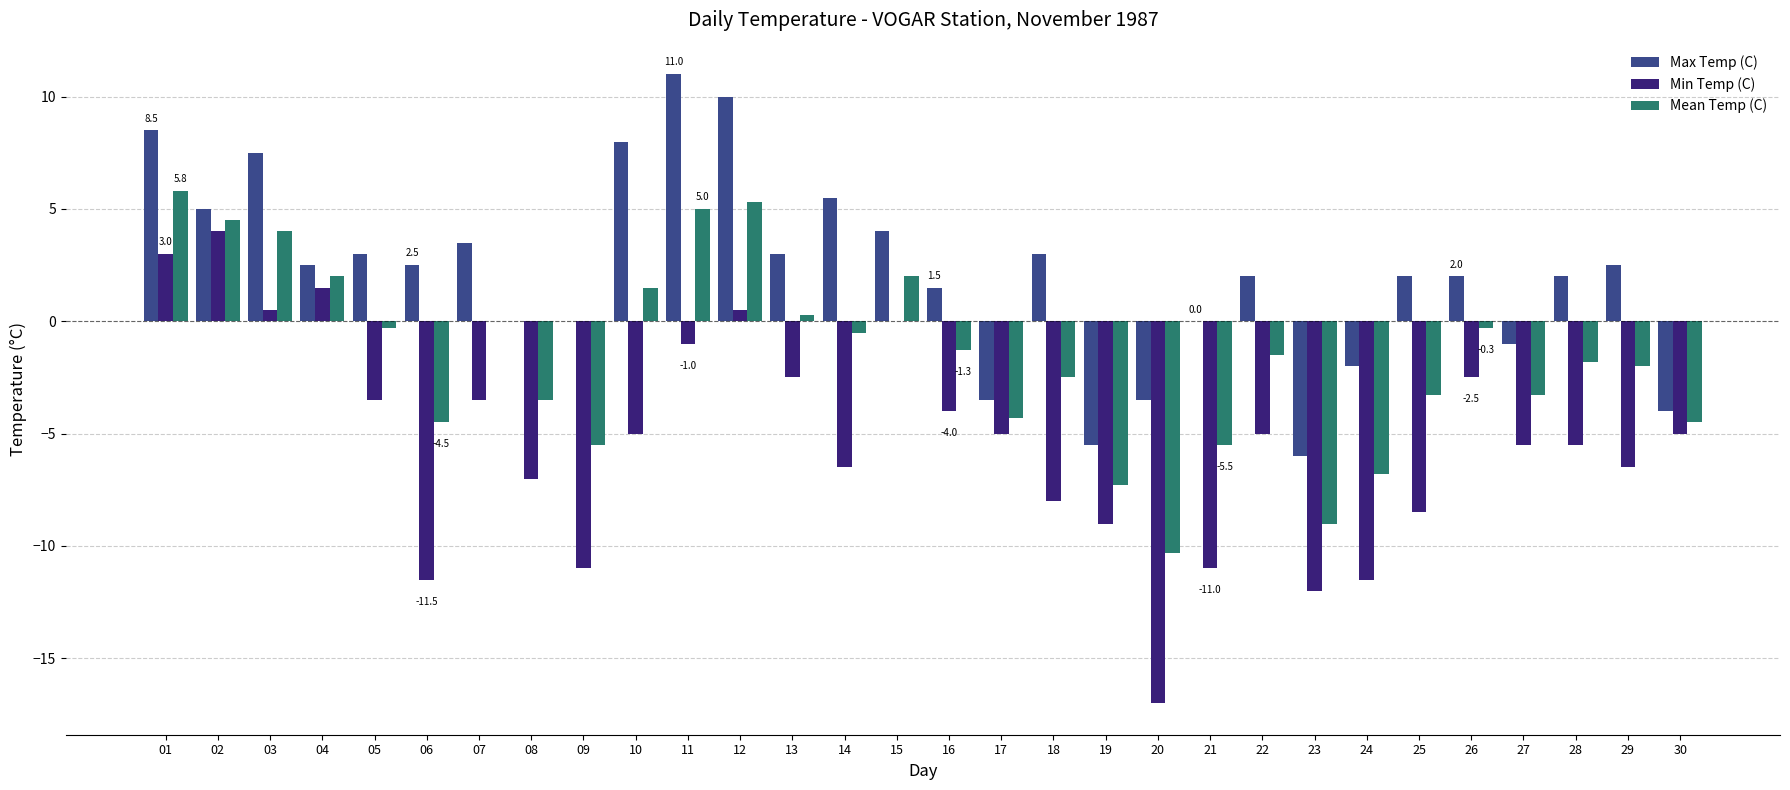

How many groups of bars are there?

30